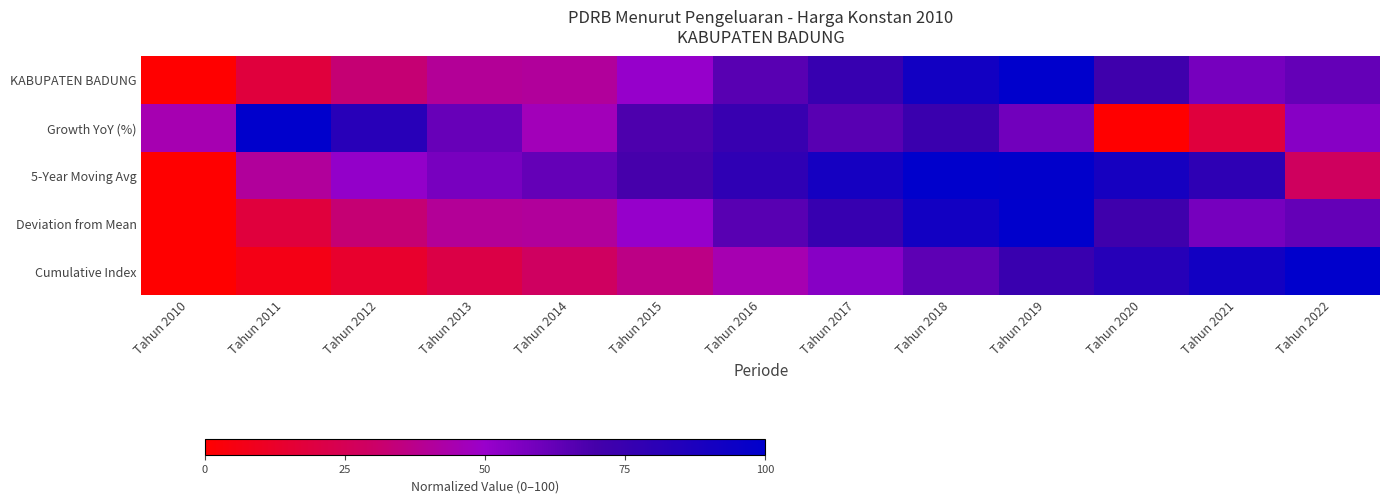

Between Tahun 2010 and Tahun 2013, which series saw the biggest shift?

5-Year Moving Avg